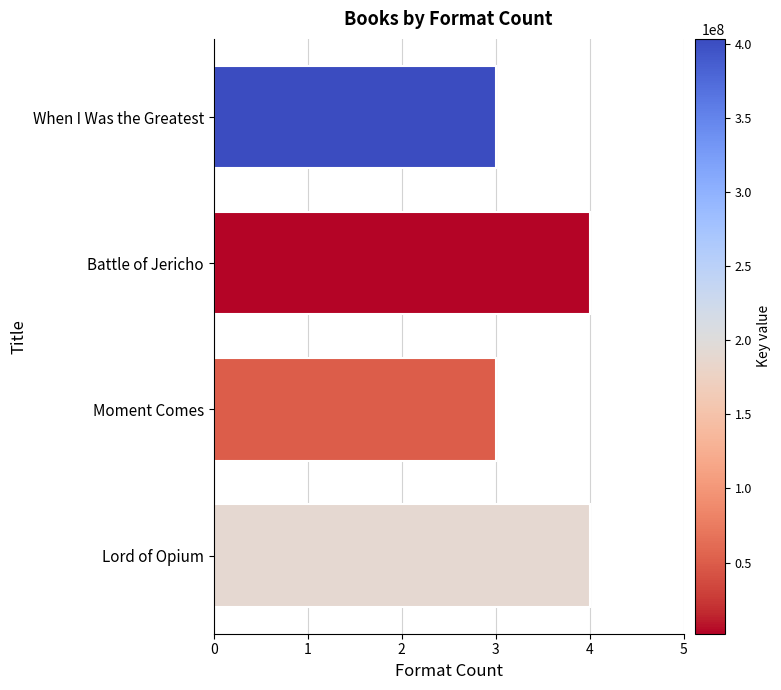

How many values are between 3 and 4?

4